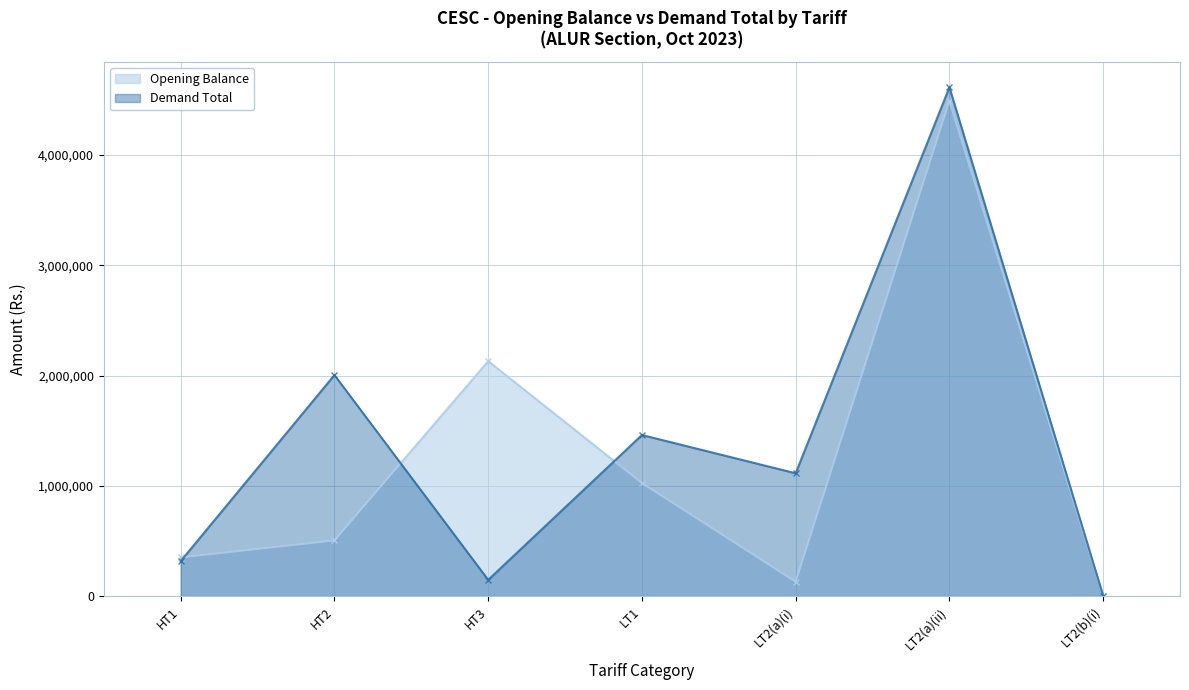

Where do Opening Balance and Demand Total first cross each other?

HT1 and HT2